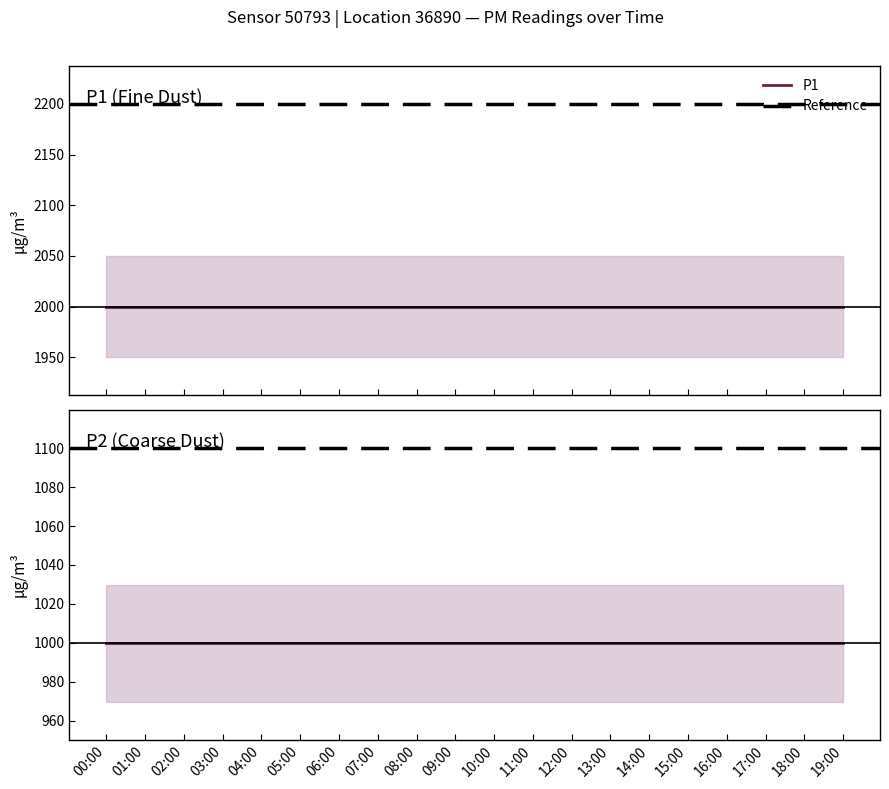

At how many categories does at least one series exceed 1327?

20